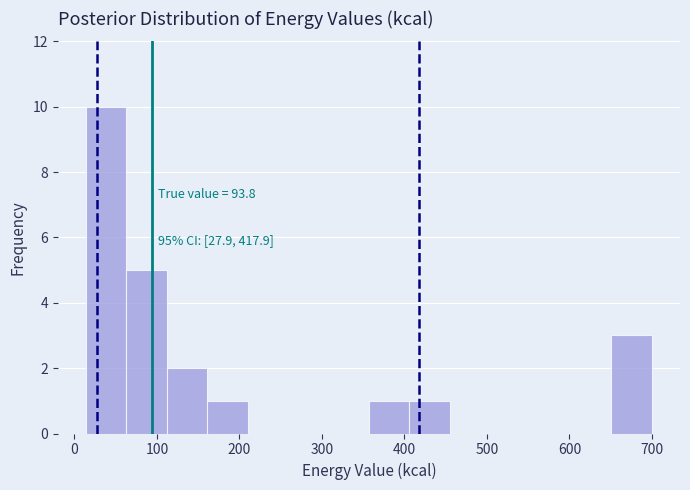

Which range on the x-axis has the tallest bar?

10 to 60